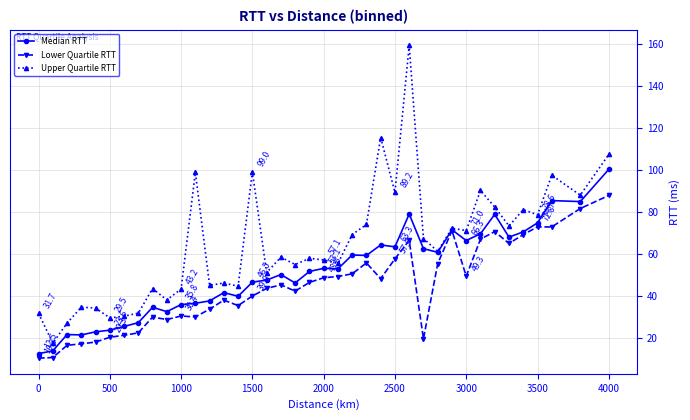

What is the lowest value of the Upper Quartile RTT series?

17.5